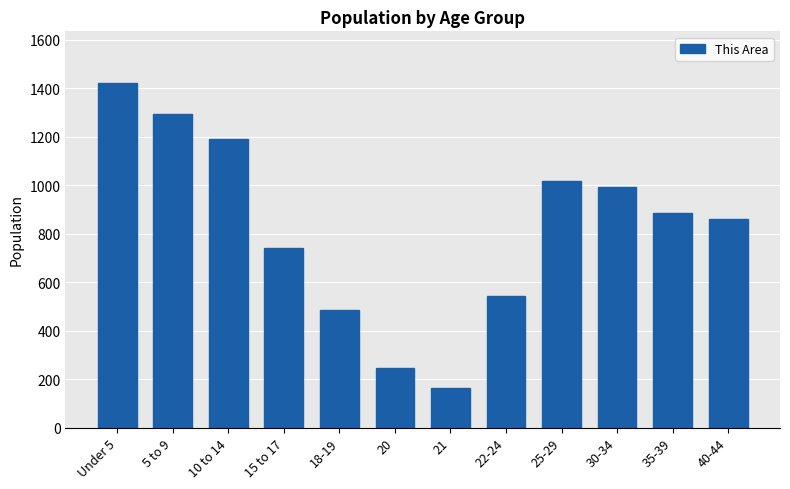

Reading left to right, transcribe all the data shown in this chart.

Under 5=1421	5 to 9=1293	10 to 14=1191	15 to 17=741	18-19=486	20=246	21=163	22-24=543	25-29=1017	30-34=992	35-39=884	40-44=860